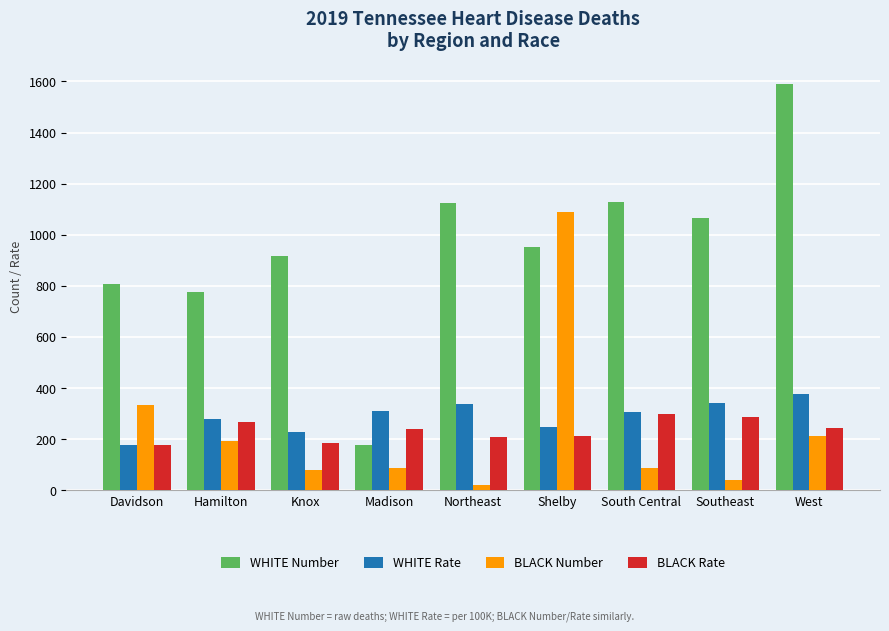

What are all the series names shown in the legend?

WHITE Number, WHITE Rate, BLACK Number, BLACK Rate